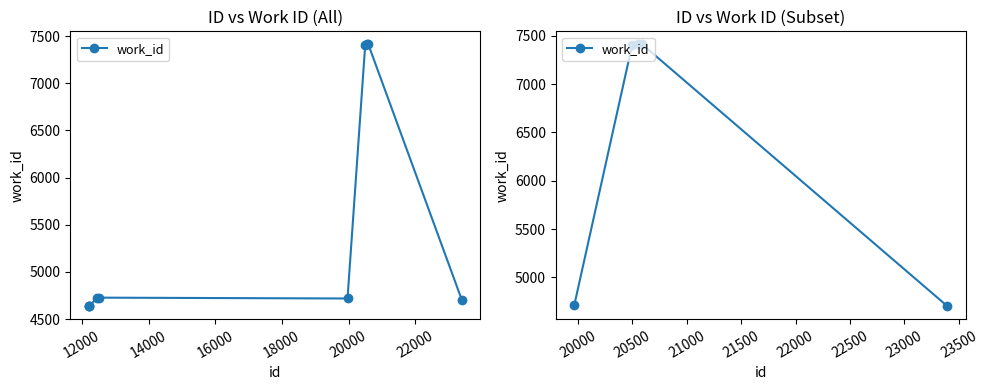

What is the value of the 2nd point from the left?

7407